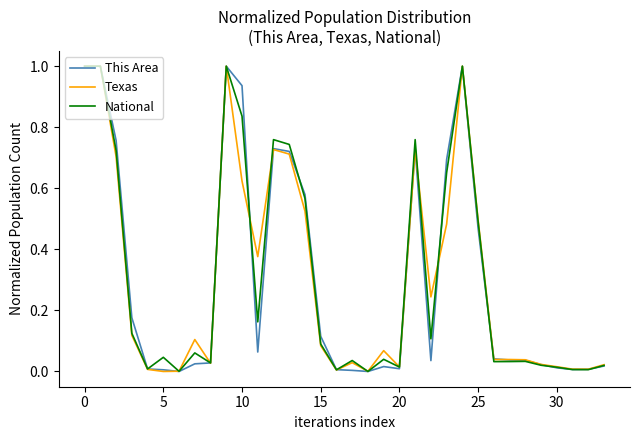

What is the maximum value for Texas?

1.0